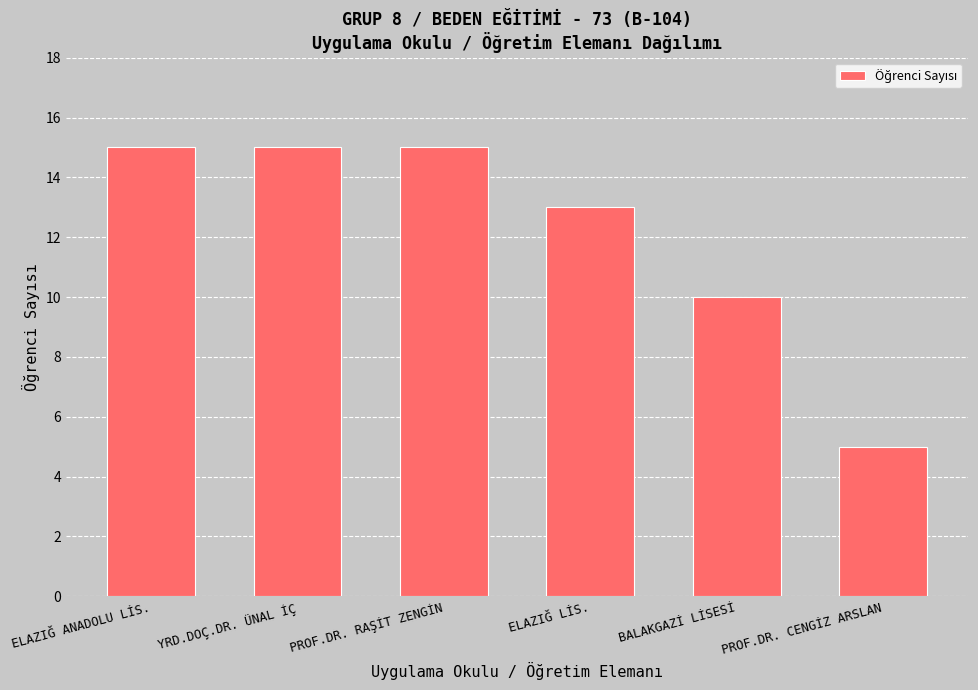

What is the difference between the values at YRD.DOÇ.DR. ÜNAL İÇ and BALAKGAZİ LİSESİ?

5